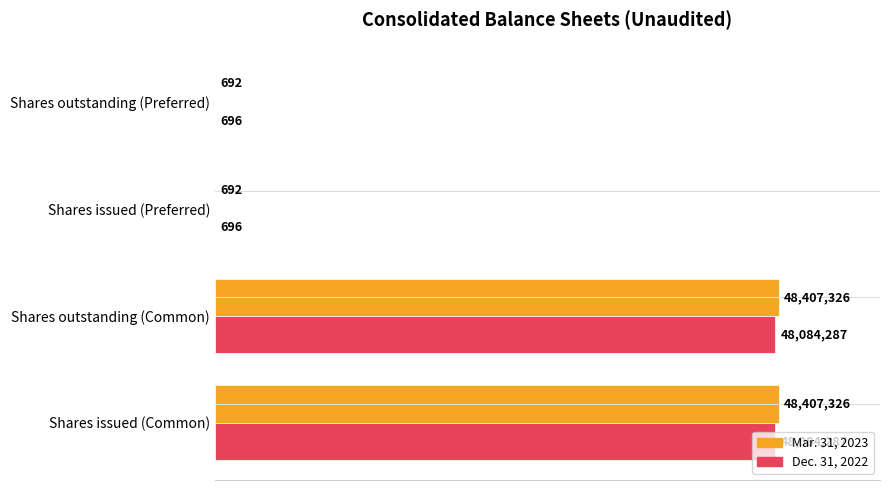

What are all the series names shown in the legend?

Mar. 31, 2023, Dec. 31, 2022